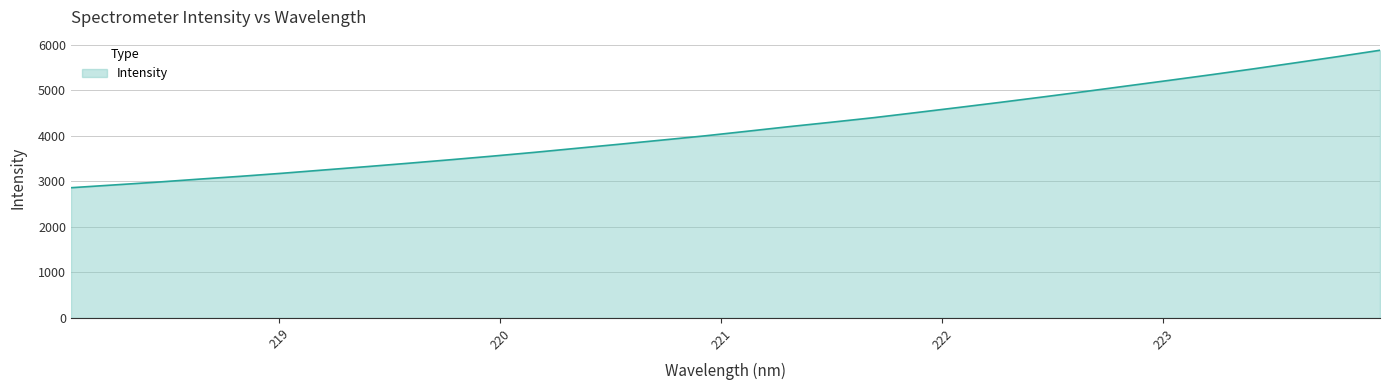

What is the smallest value displayed?

2862.3